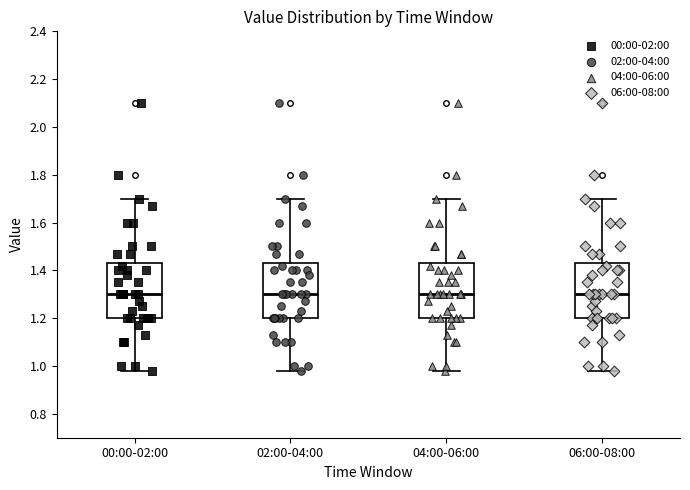

Where does the upper whisker of the box for 06:00-08:00 end on the y-axis? The values are not printed on the chart, so give them approximately, as read against the axis.

1.70